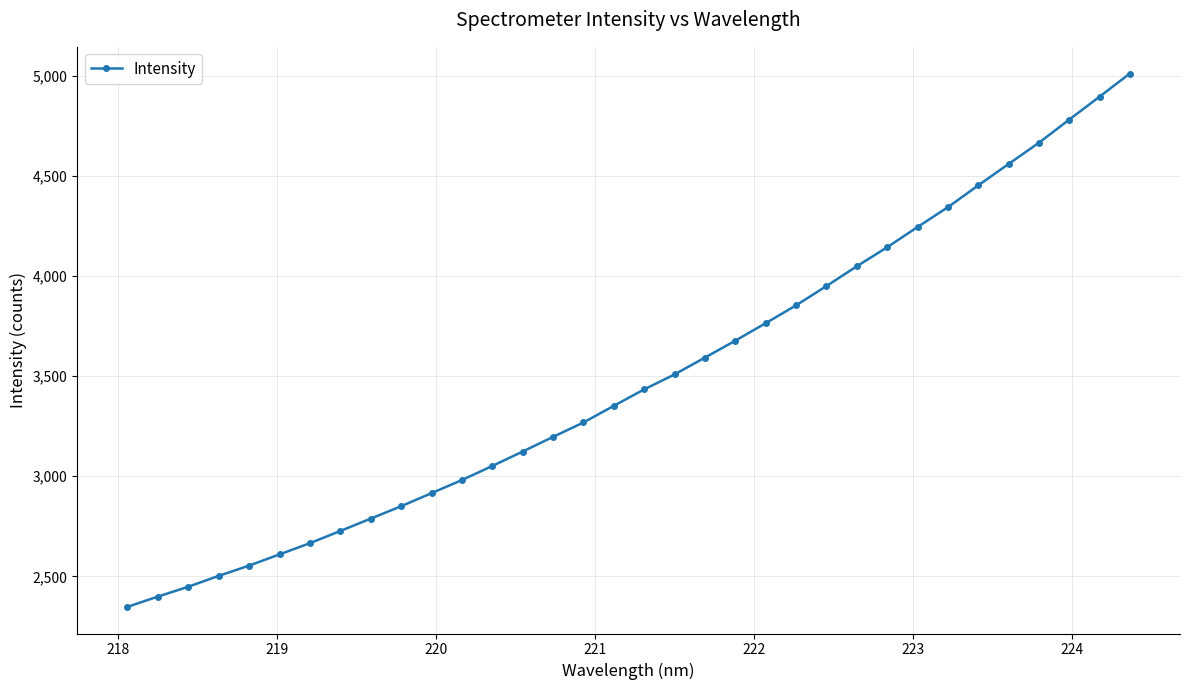

How many data points are less than 3433?

17